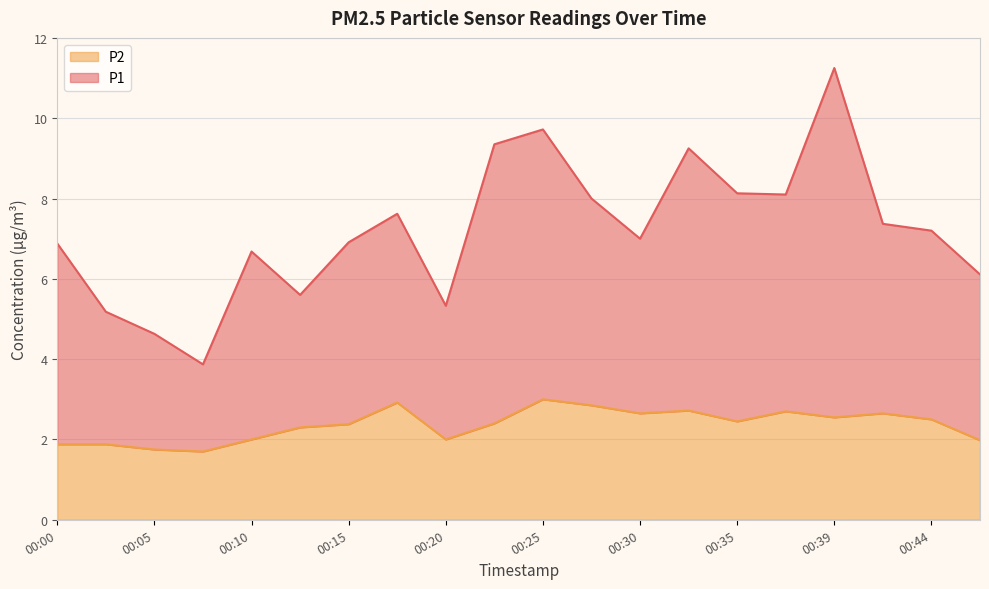

Is the value of P2 at 00:32 greater than the value of P1 at 00:42?

No